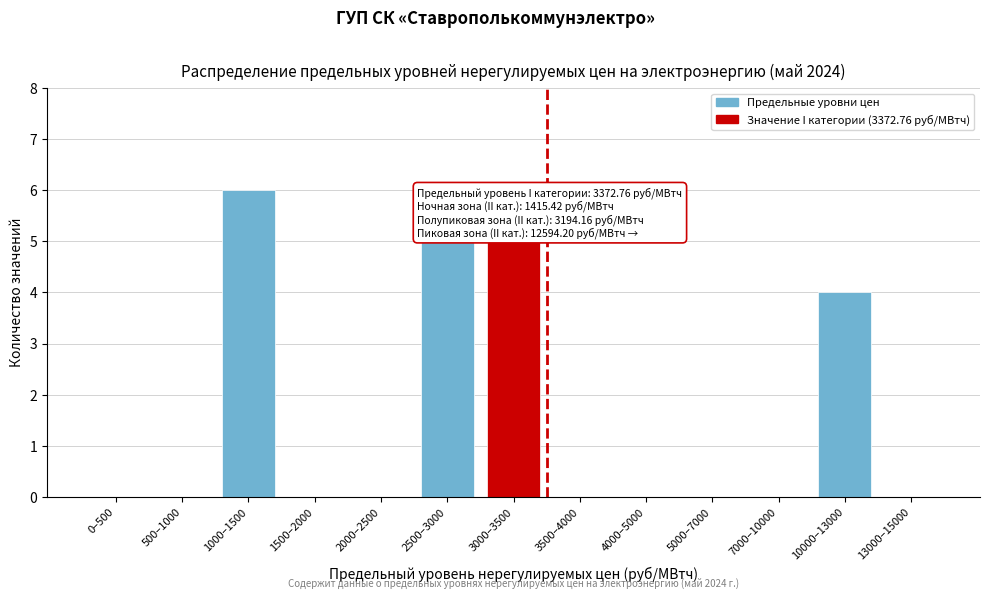

Reading left to right, transcribe all the data shown in this chart.

0–500=0	500–1000=0	1000–1500=6	1500–2000=0	2000–2500=0	2500–3000=5	3000–3500=5	3500–4000=0	4000–5000=0	5000–7000=0	7000–10000=0	10000–13000=4	13000–15000=0